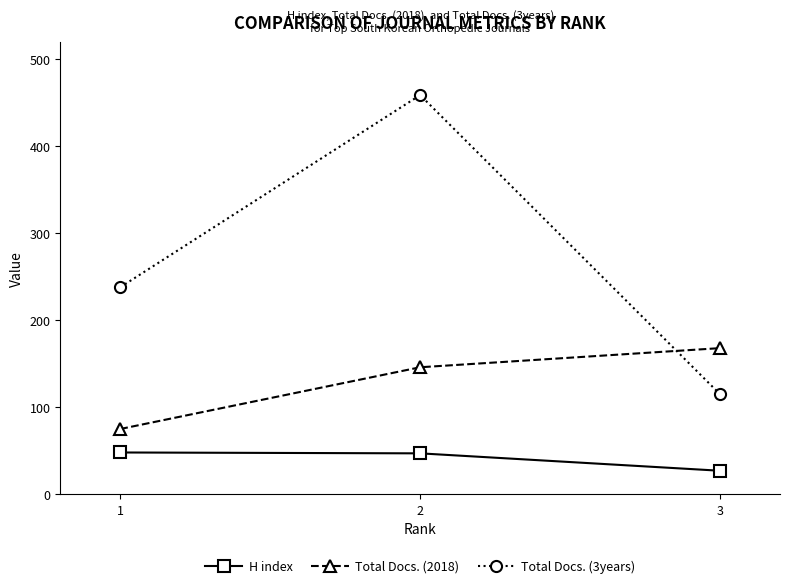

At which label does Total Docs. (2018) reach its minimum?

1